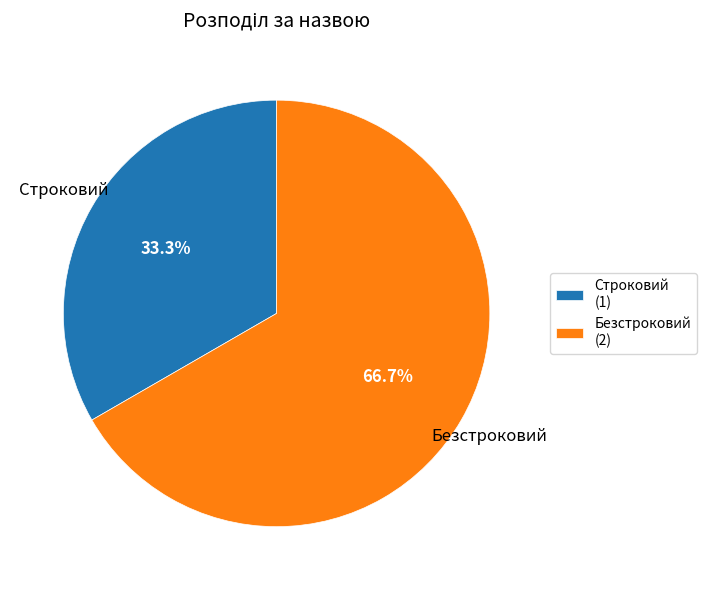

To the nearest percent, what portion does Строковий represent?

33%